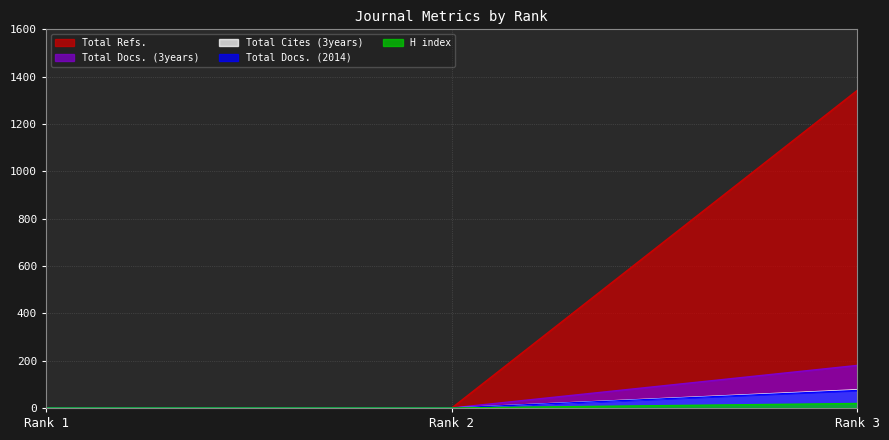

Is it true that Total Docs. (2014) equals 260 at Rank 3?

False